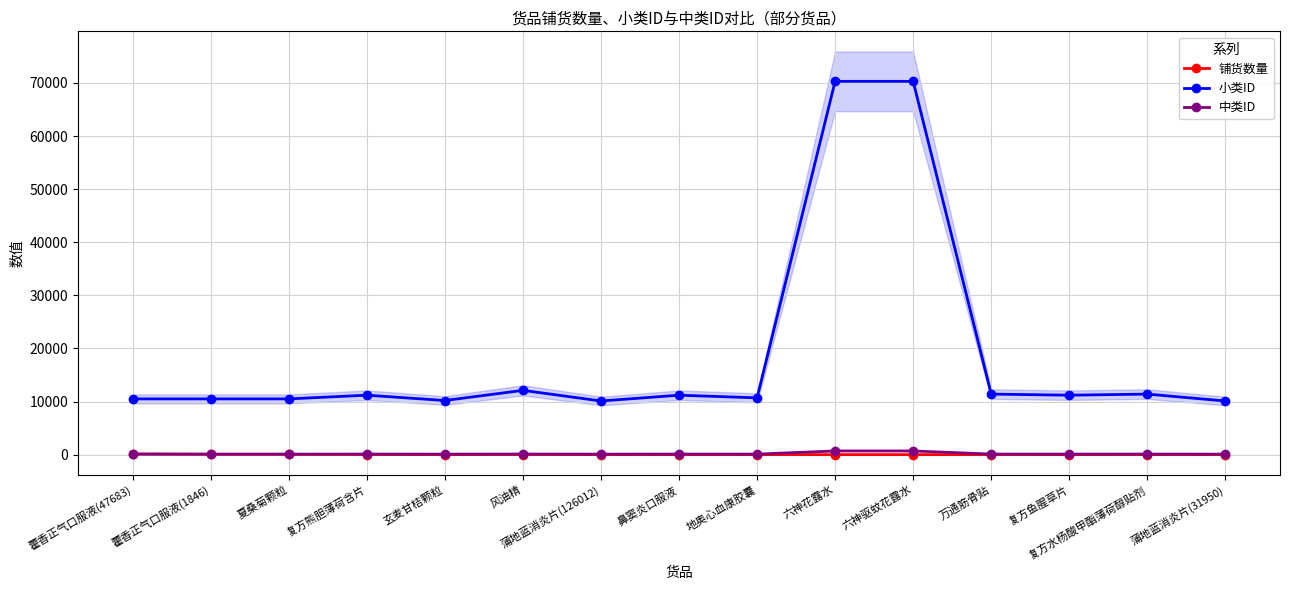

Rank the categories by 小类ID value from highest to lowest.

六神花露水, 六神驱蚊花露水, 风油精, 万通筋骨贴, 复方水杨酸甲酯薄荷醇贴剂, 复方熊胆薄荷含片, 复方鱼腥草片, 鼻窦炎口服液, 地奥心血康胶囊, 藿香正气口服液(47683), 藿香正气口服液(1846), 夏桑菊颗粒, 玄麦甘桔颗粒, 蒲地蓝消炎片(126012), 蒲地蓝消炎片(31950)